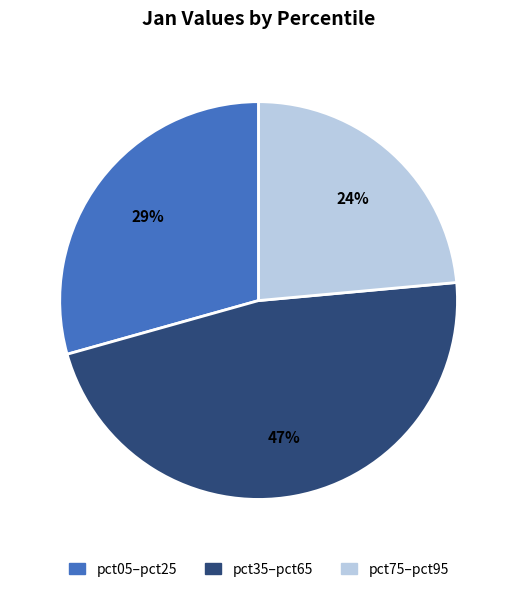

What is the largest slice in the pie chart?

pct35–pct65